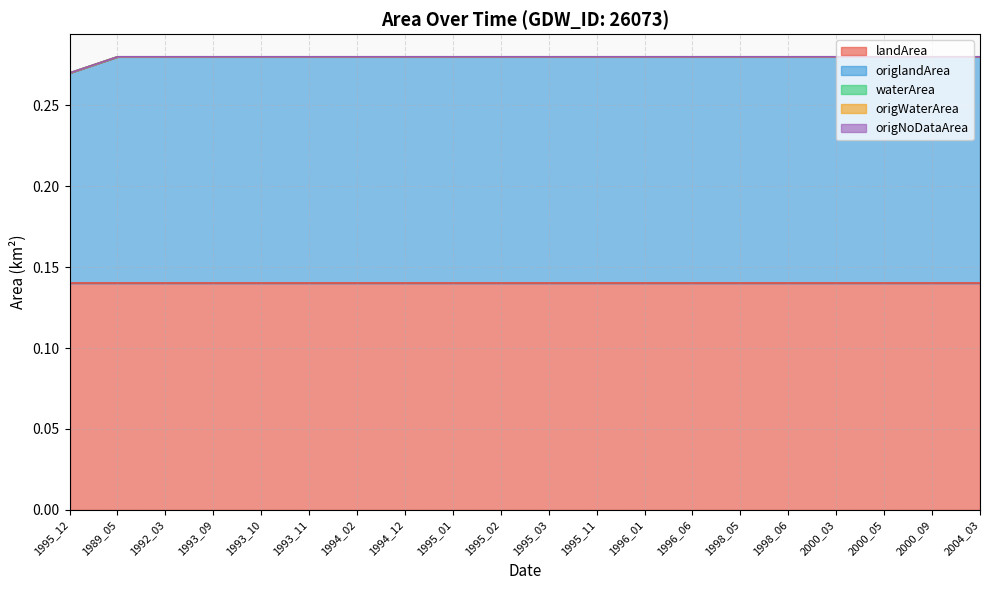

At which category does the chart reach its minimum across all series?

1995_12